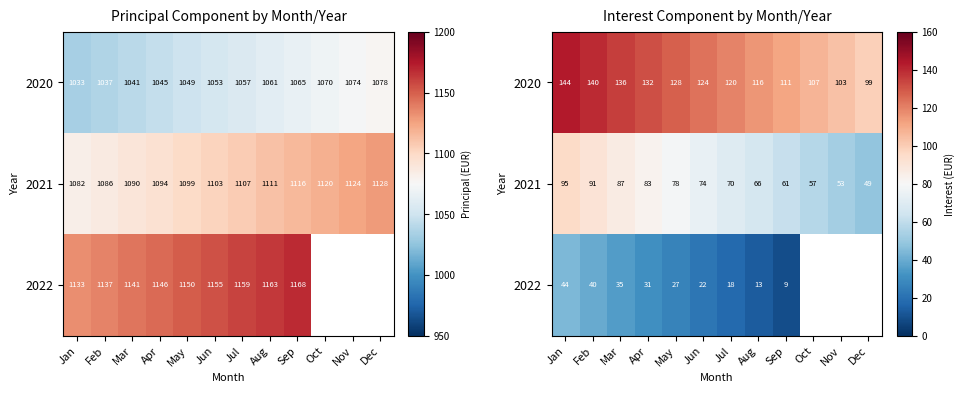

Which has a higher value, Aug or Jan?

Jan